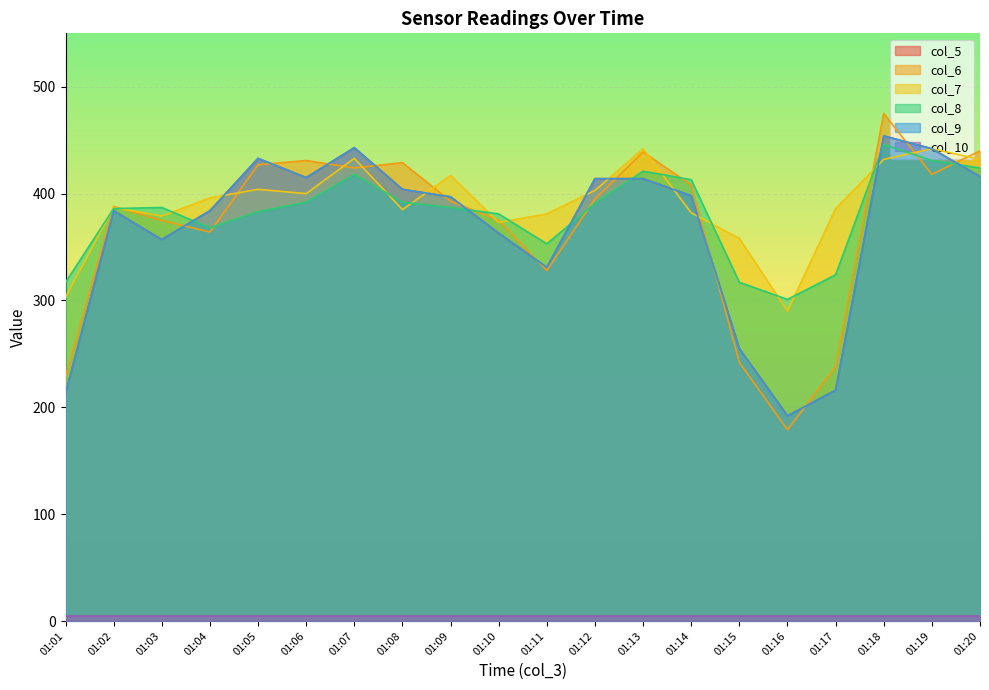

How many data points in col_8 are above 387?

9